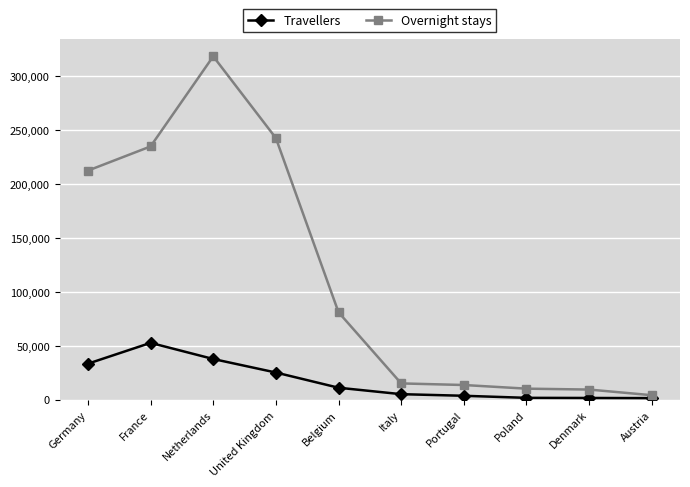

Is the value of Overnight stays at Belgium greater than the value of Travellers at Portugal?

Yes